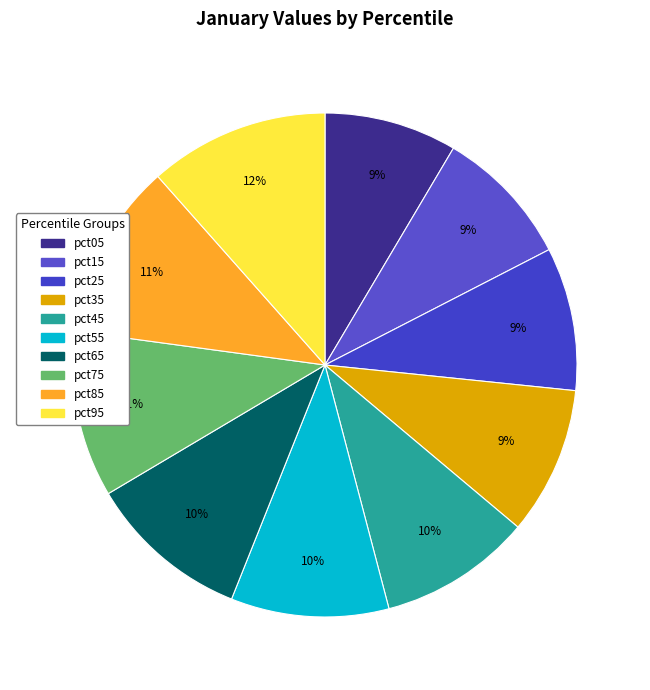

What percentage is NOT represented by pct35?

90.5%